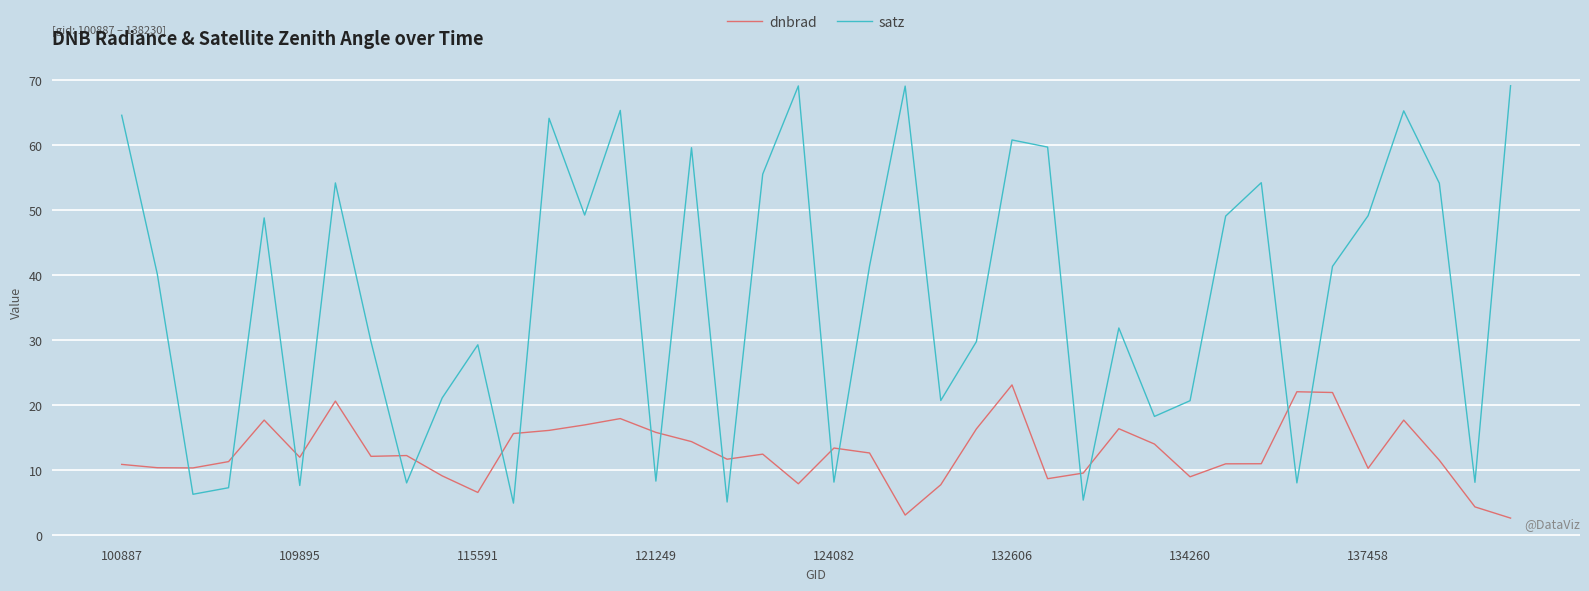

True or false: satz and dnbrad intersect in this chart.

True